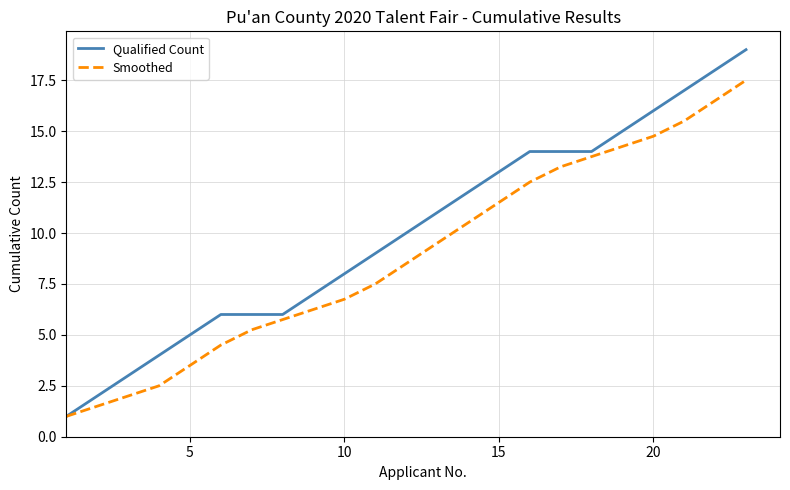

Which series has the largest total across all categories?

Qualified Count